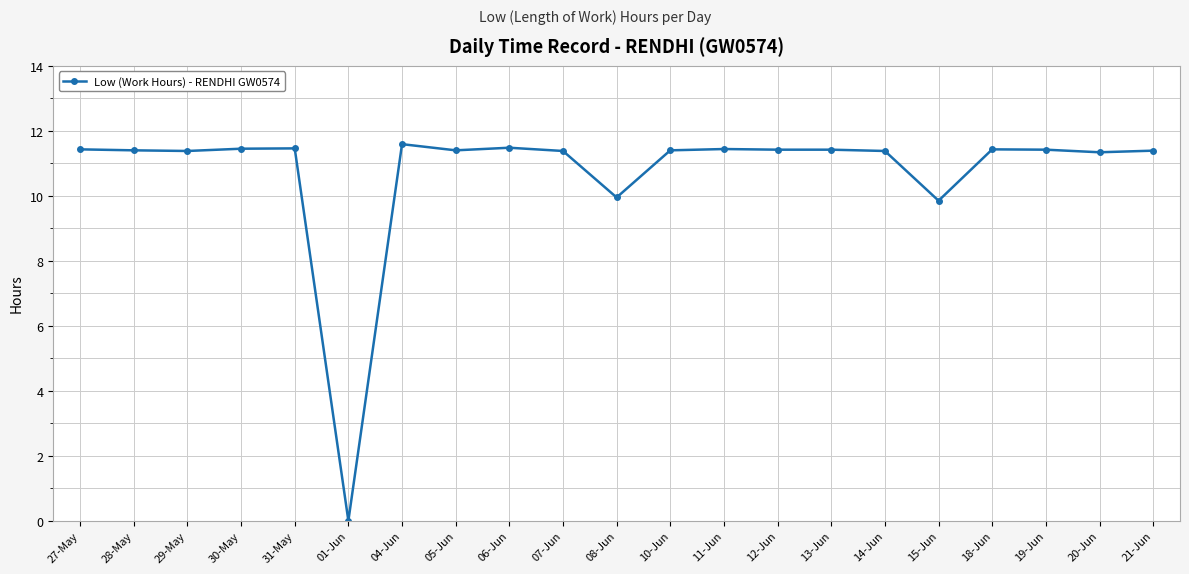

What is the label of the 21st point from the left?

21-Jun